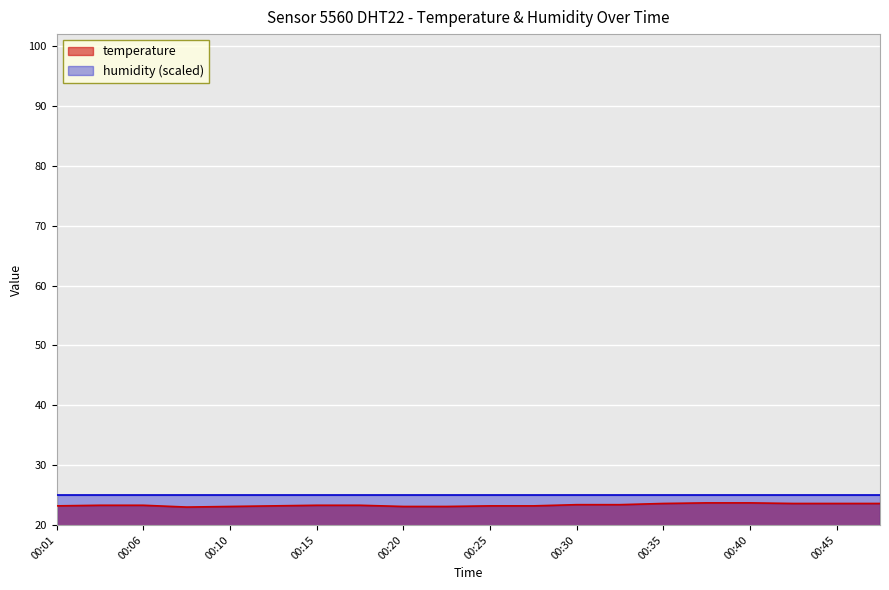

True or false: the data shows 42.0 at 00:30.

False